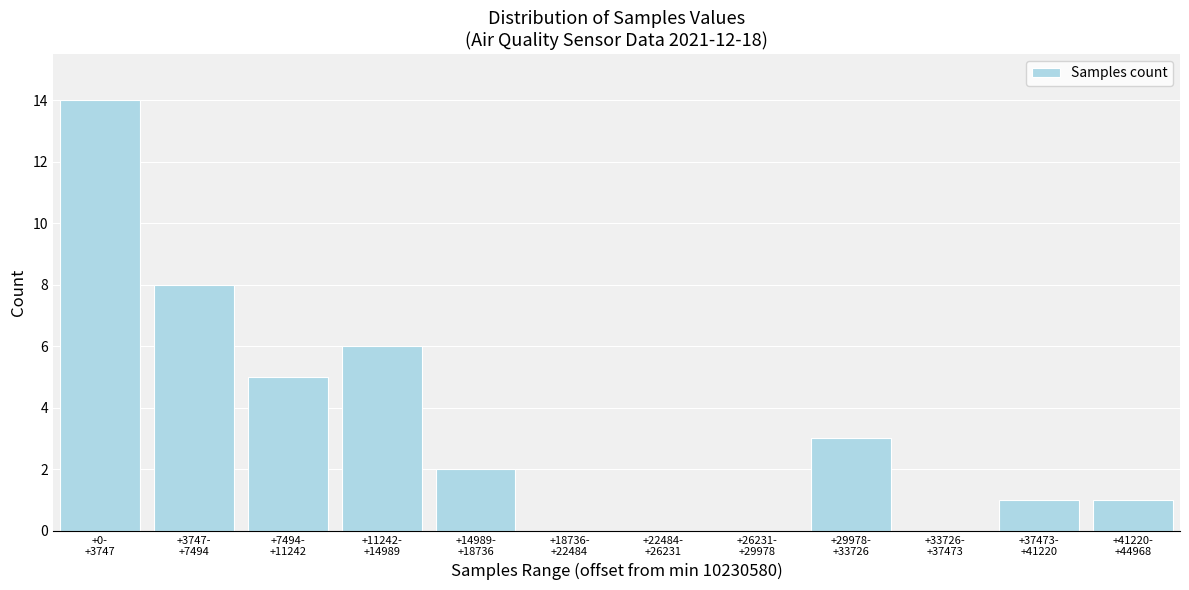

What is the greatest value displayed?

14